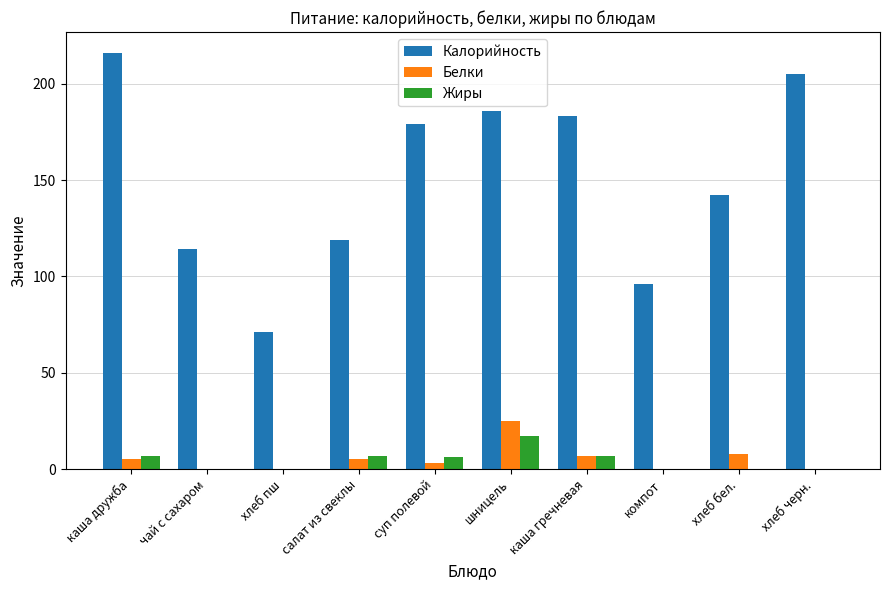

How many series are shown in this chart?

3